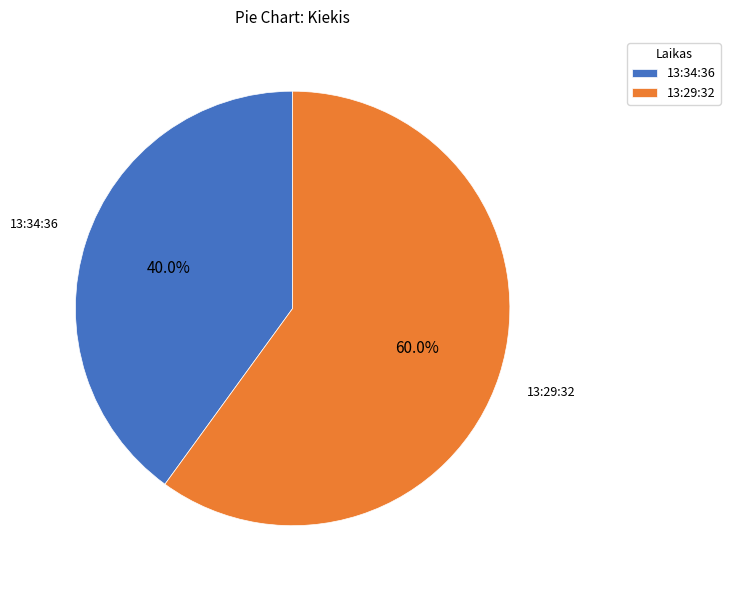

To the nearest percent, what is the average slice percentage?

50%